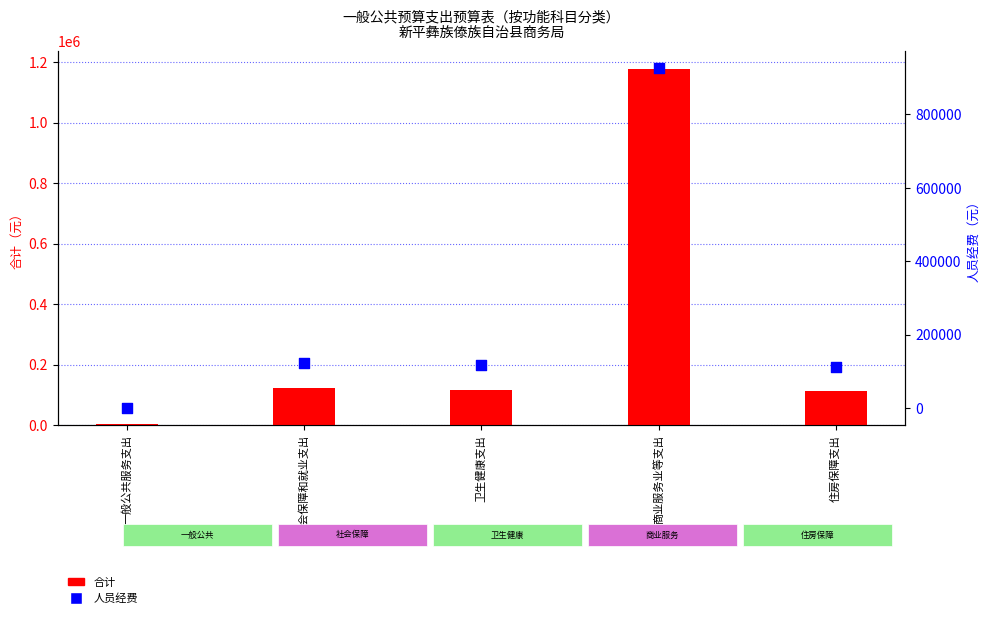

What is the total value across all series at 卫生健康支出?

232527.7